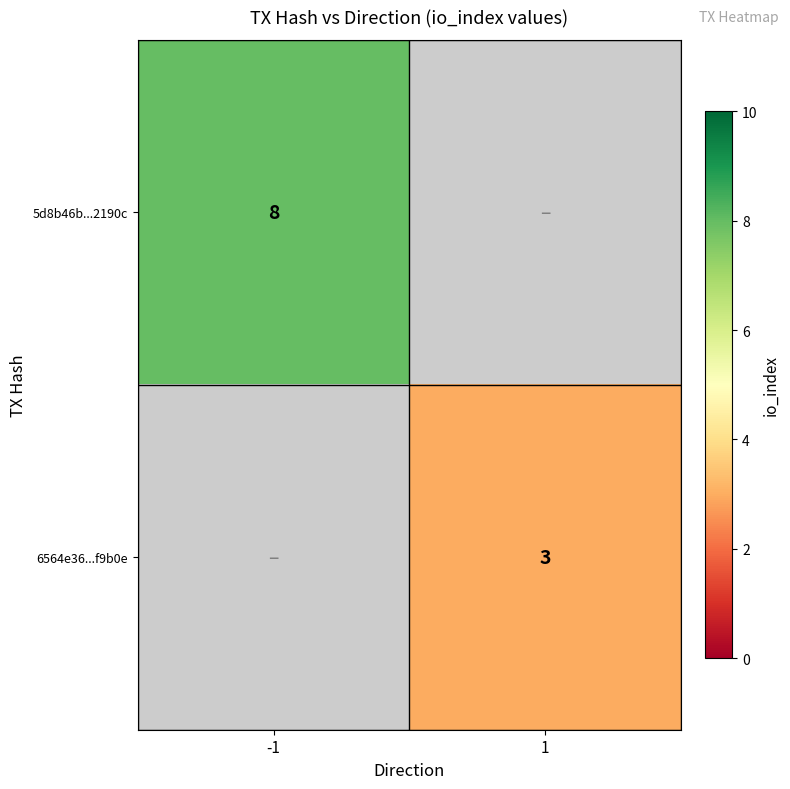

The 5d8b46b...2190c series shows 8 at -1. True or false?

True